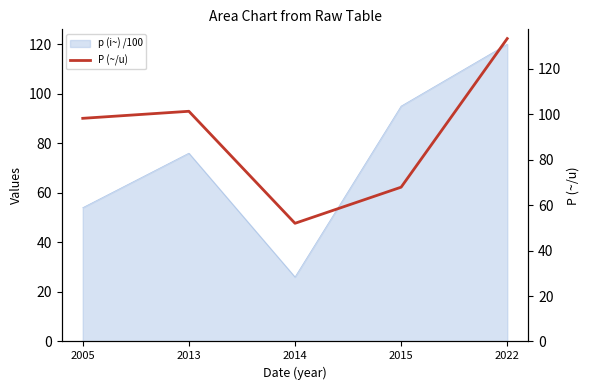

What is the difference between the maximum and minimum values?

81.3